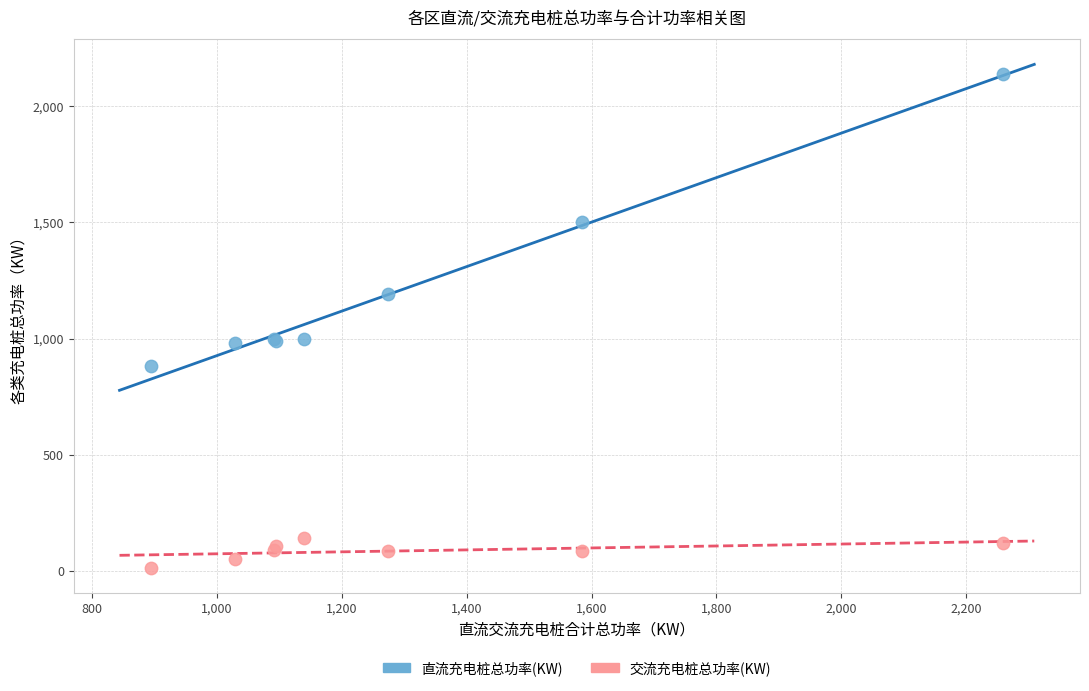

What is the X range (max minus min) for the scatter plot?

1365